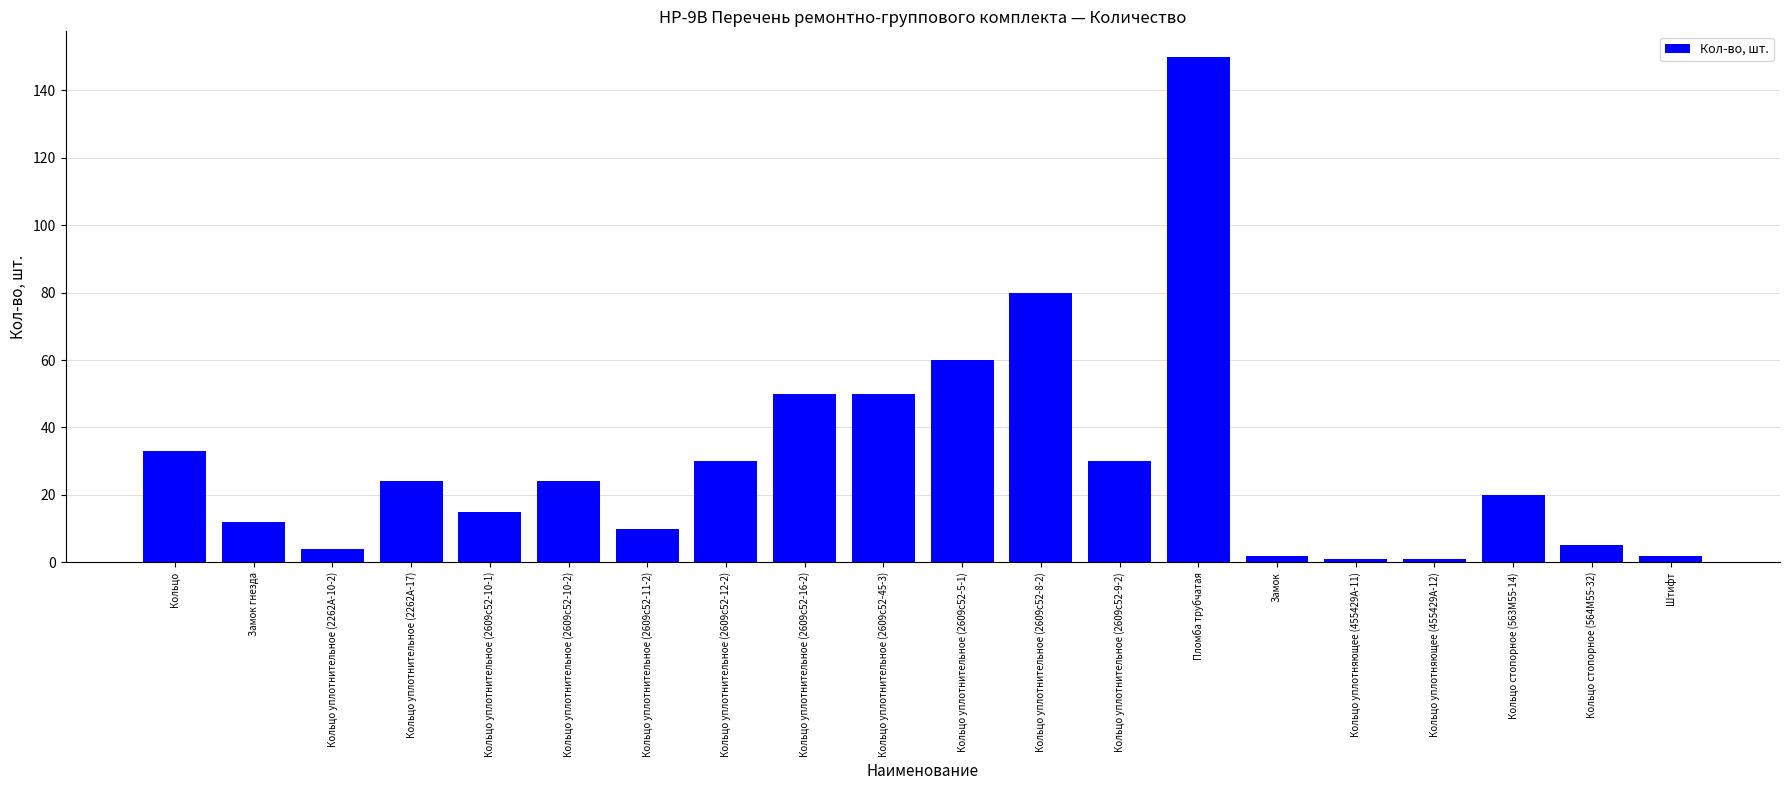

How many bars are there in total?

20